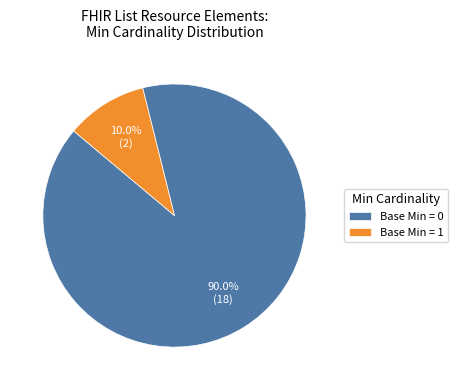

What is the smallest slice in the pie chart?

Base Min = 1